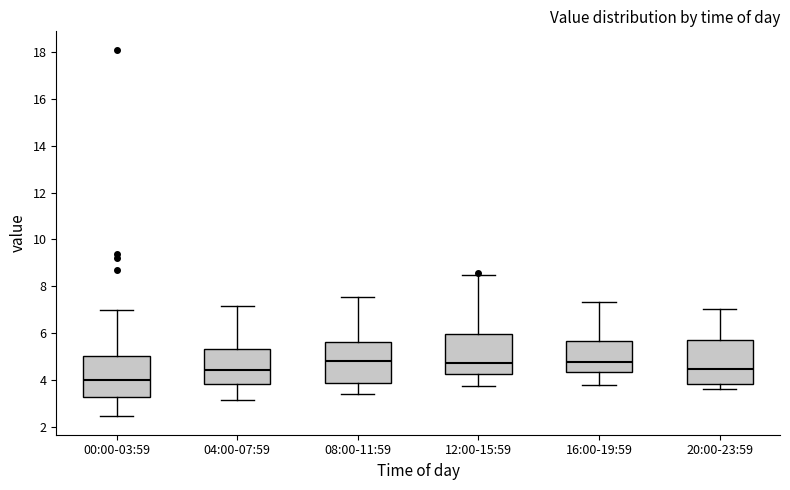

Reading left to right, transcribe this box plot: for each box, give where its median line is, the range the box spans, and where its two whiskers end, as read against the y-axis. The values are not printed on the chart, so give them approximately, as read against the axis.

00:00-03:59: median 4.0, box 3.2 to 5.0, whiskers 2.4 to 7.0
04:00-07:59: median 4.4, box 3.8 to 5.4, whiskers 3.2 to 7.2
08:00-11:59: median 4.8, box 3.8 to 5.6, whiskers 3.4 to 7.6
12:00-15:59: median 4.8, box 4.2 to 6.0, whiskers 3.8 to 8.6
16:00-19:59: median 4.8, box 4.4 to 5.6, whiskers 3.8 to 7.4
20:00-23:59: median 4.4, box 3.8 to 5.8, whiskers 3.6 to 7.0